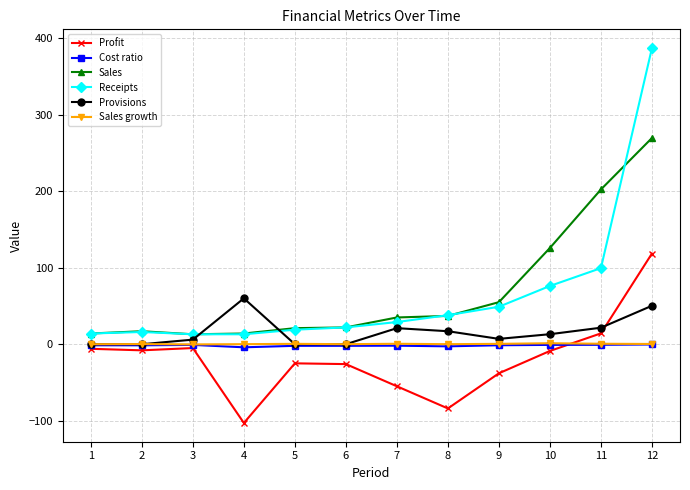

Between 1 and 11, which series saw the biggest shift?

Sales